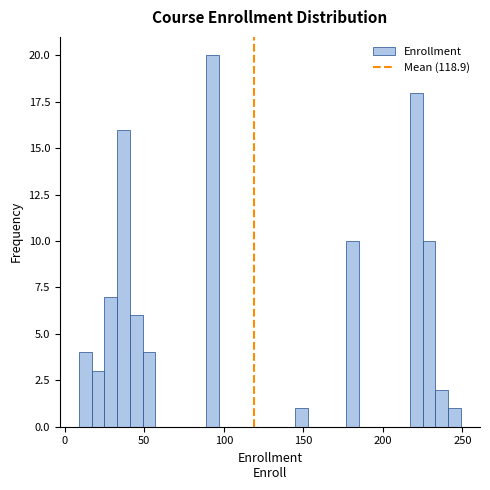

Around what value on the x-axis is the tallest bar? Give the approximate position of its centre, as read against the axis.

95